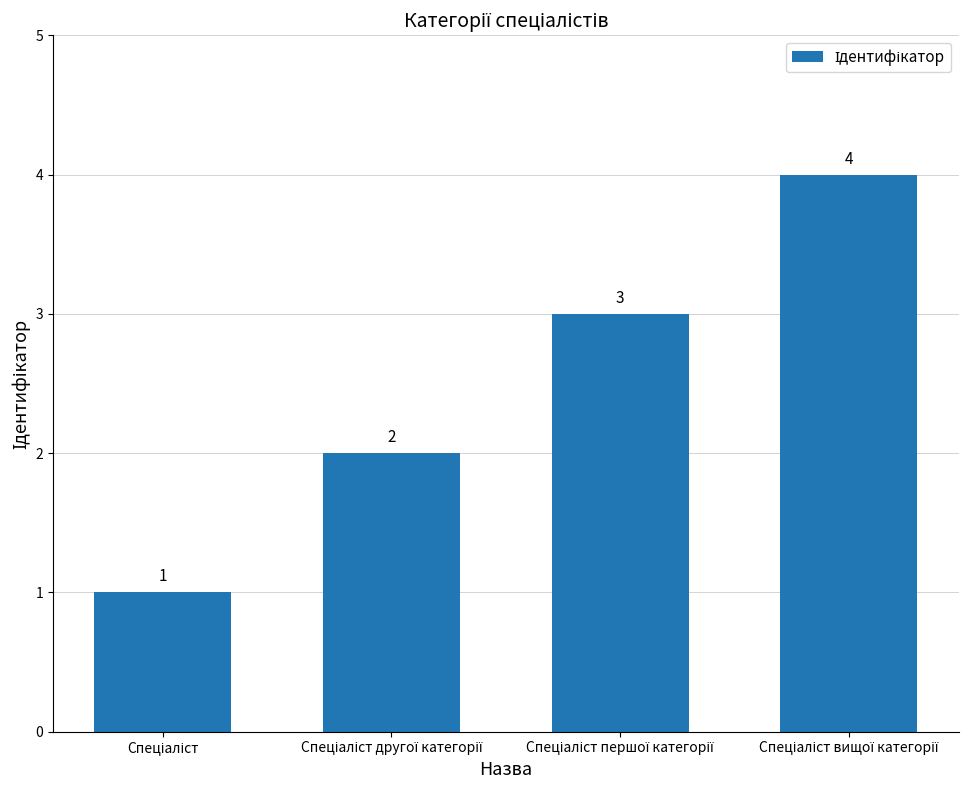

What is the maximum value shown in the chart?

4